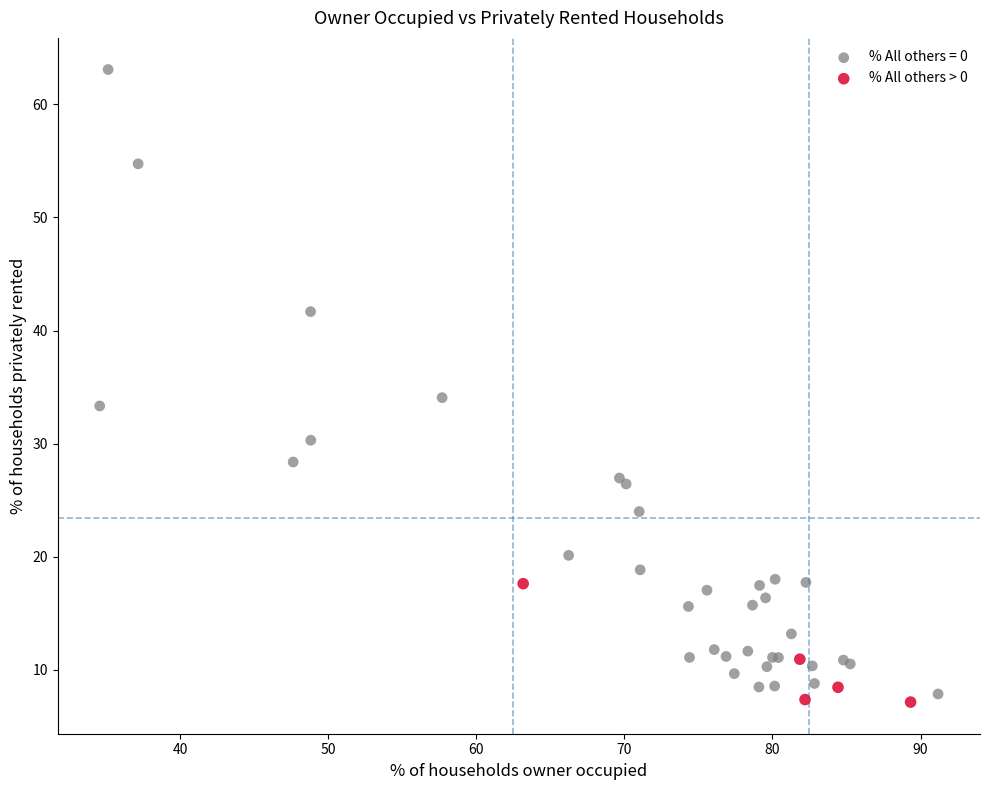

Which series reaches the maximum Y coordinate?

% All others = 0